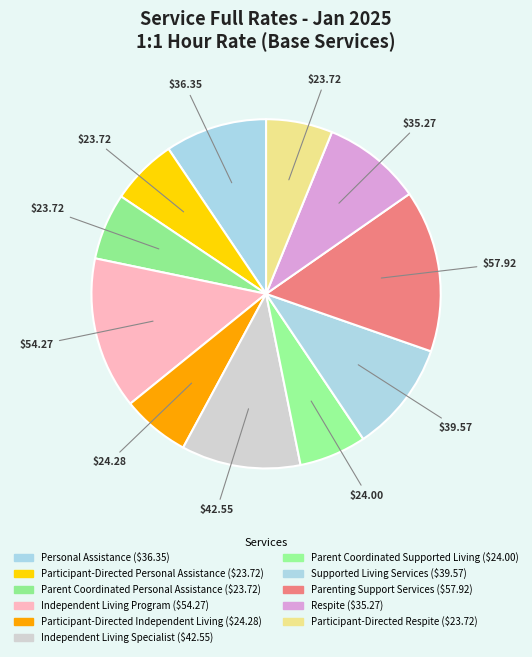

What is the largest slice in the pie chart?

Parenting Support Services